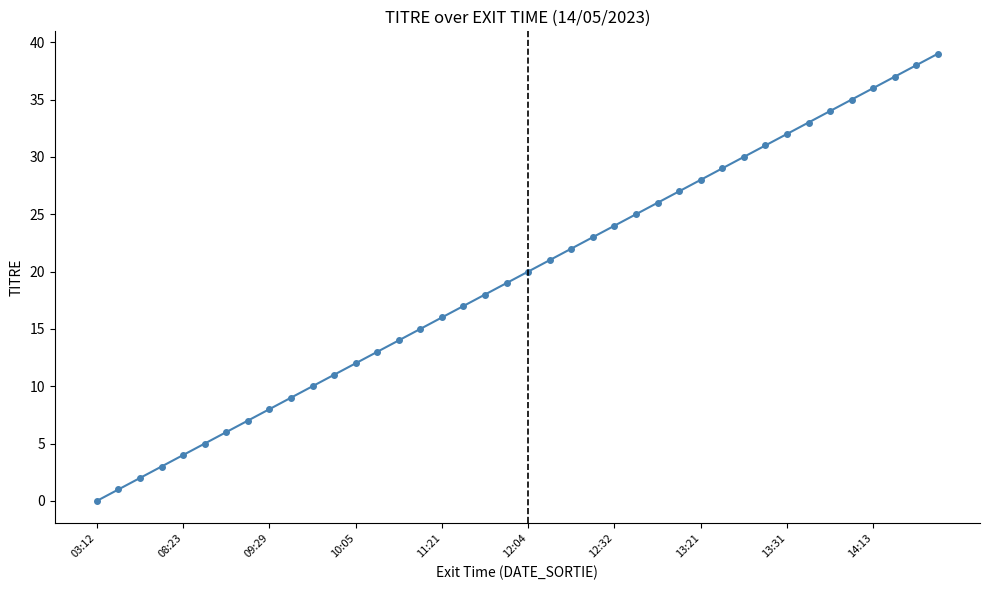

Reading right to left, list all the values displayed in this chart.

39	38	37	36	35	34	33	32	31	30	29	28	27	26	25	24	23	22	21	20	19	18	17	16	15	14	13	12	11	10	9	8	7	6	5	4	3	2	1	0